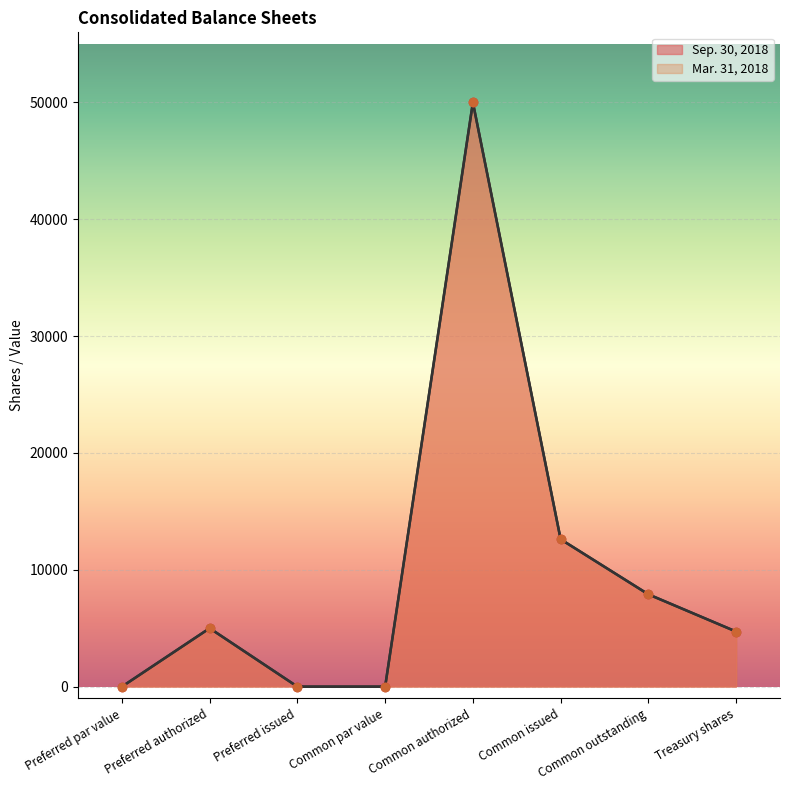

How many lines are shown in the chart?

2